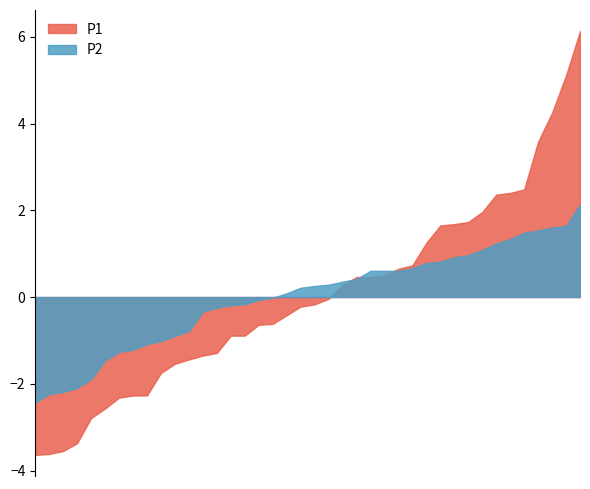

List the series in order of their peak value, lowest first.

P2, P1